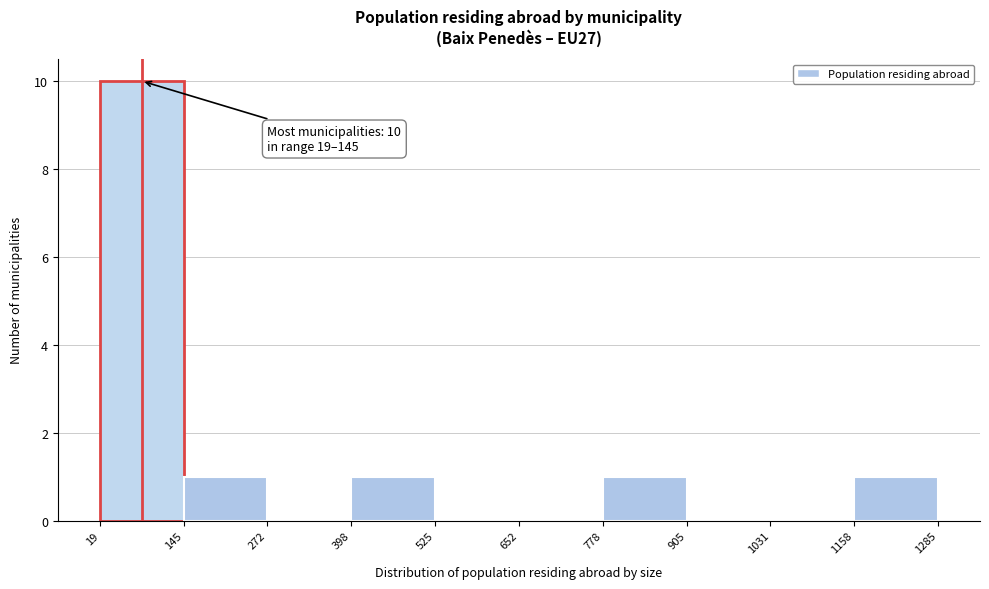

Over which range of the x-axis is the bar tallest?

19 to 145